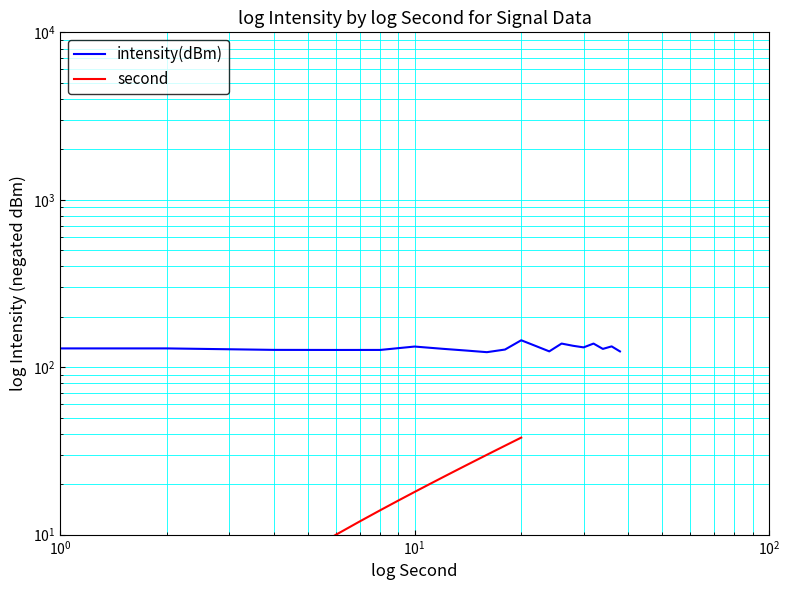

True or false: intensity(dBm) has more than 1 points higher than both neighbors.

True